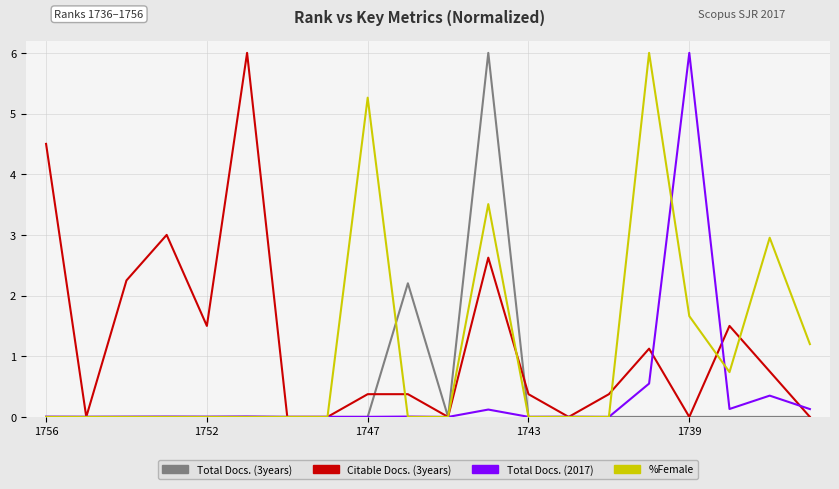

What is the greatest value displayed?

6.0